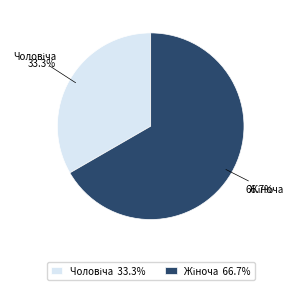

Count the number of slices in the pie.

2